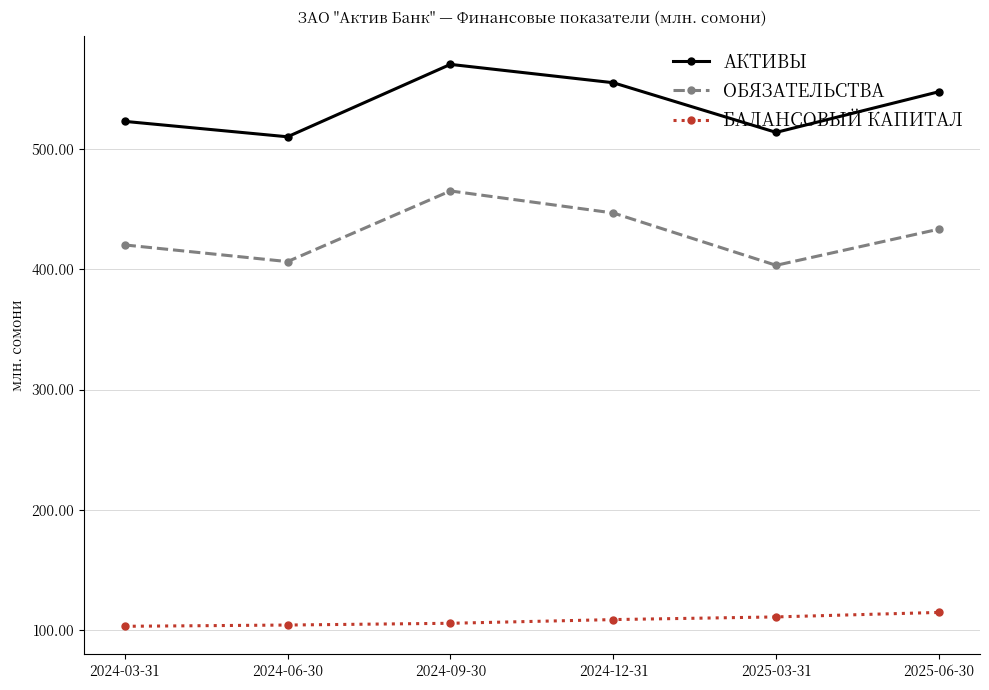

Read the АКТИВЫ value at 2025-03-31.

514.1